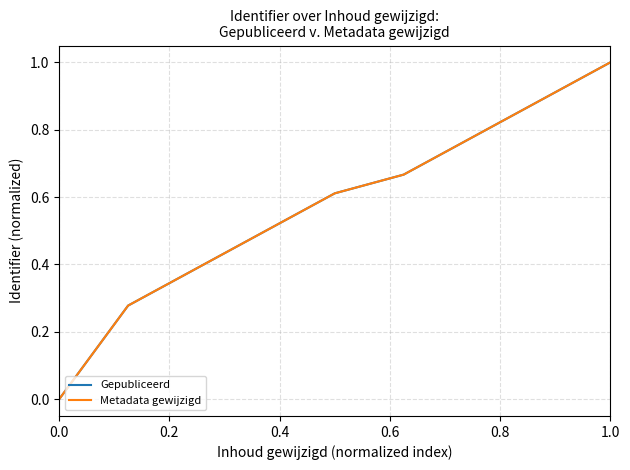

Does the chart have visible grid lines?

Yes